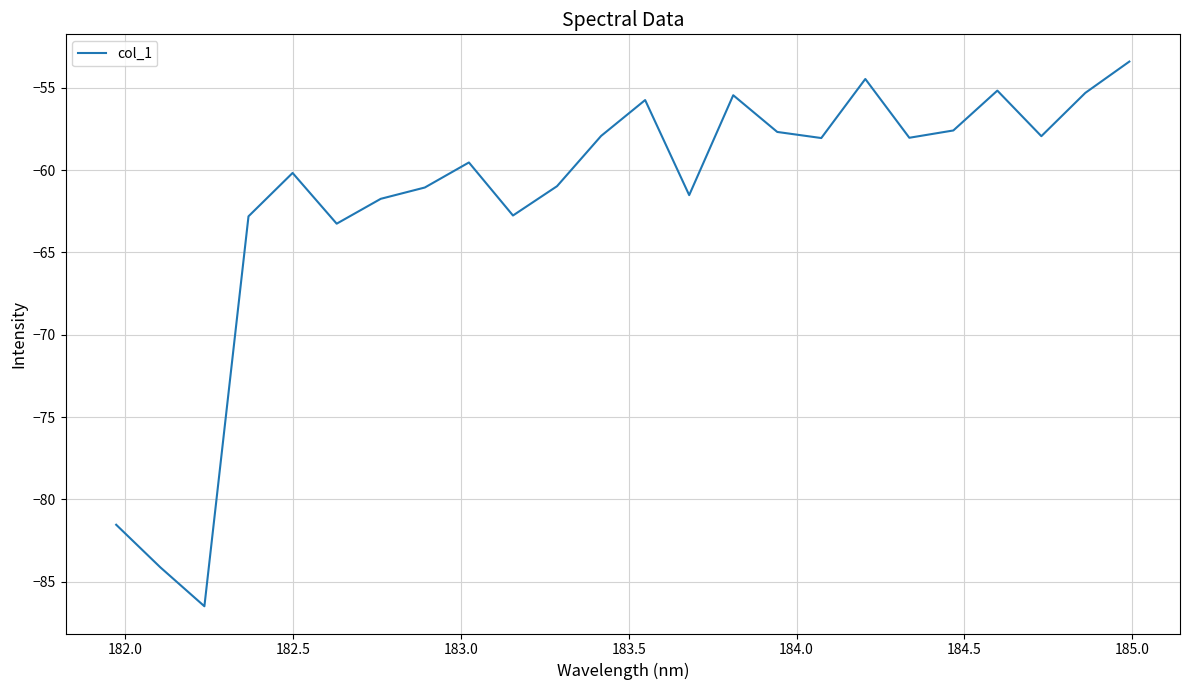

What is the smallest value displayed?

-86.5